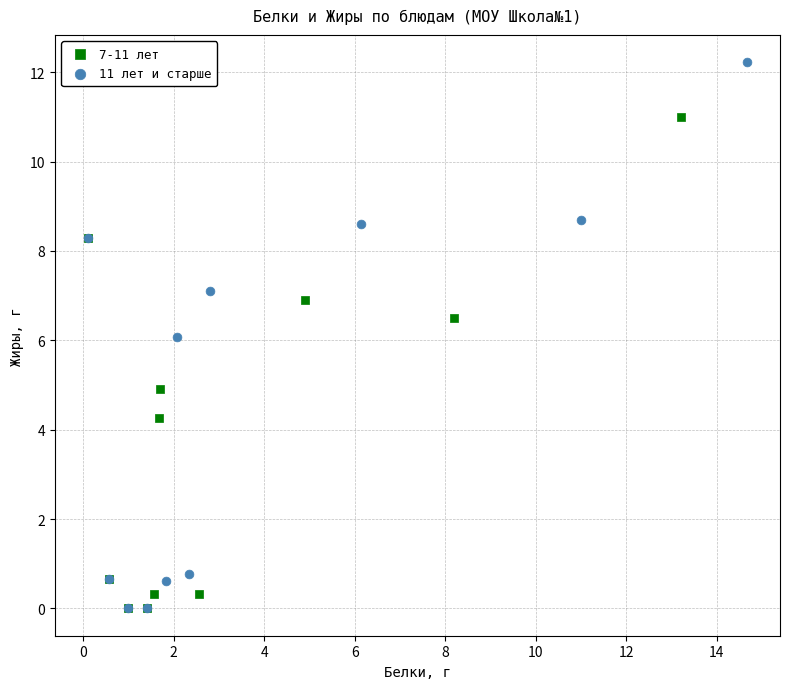

Which series has the widest spread of Y values?

11 лет и старше